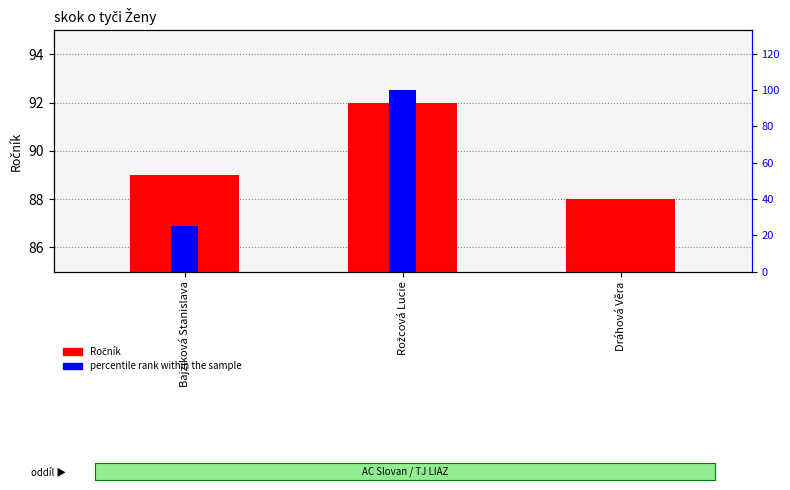

Is it true that percentile rank within the sample equals 0 at Dráhová Věra?

True